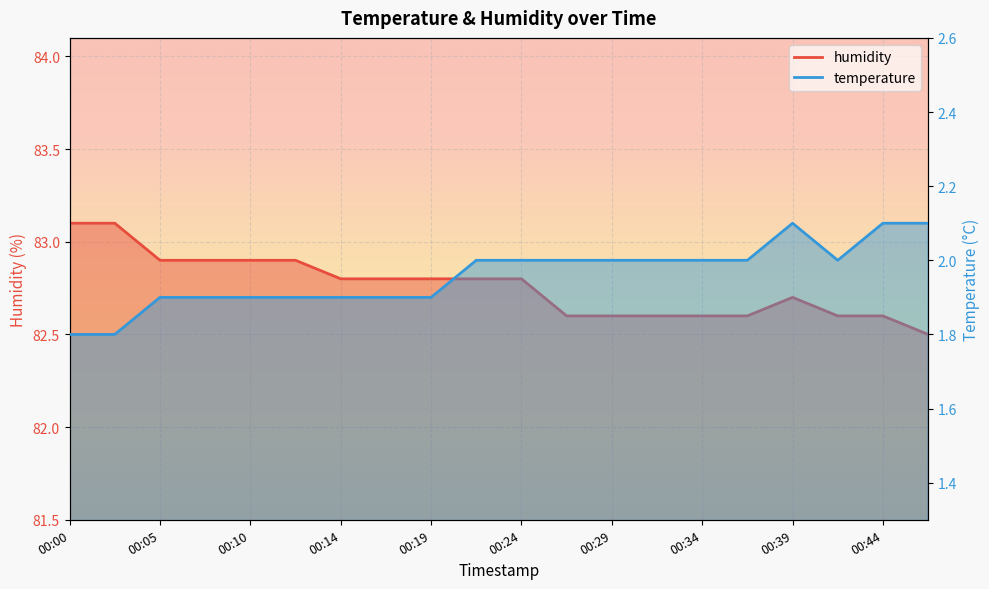

True or false: humidity and temperature intersect in this chart.

False